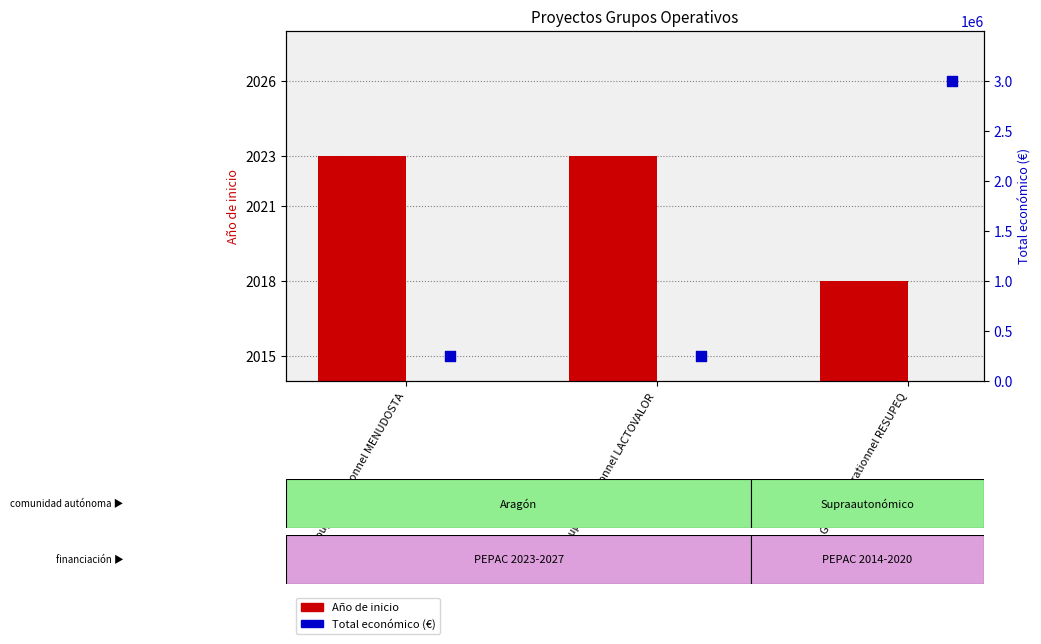

What is the total value across all series at Groupe opérationnel RESUPEQ?

3001030